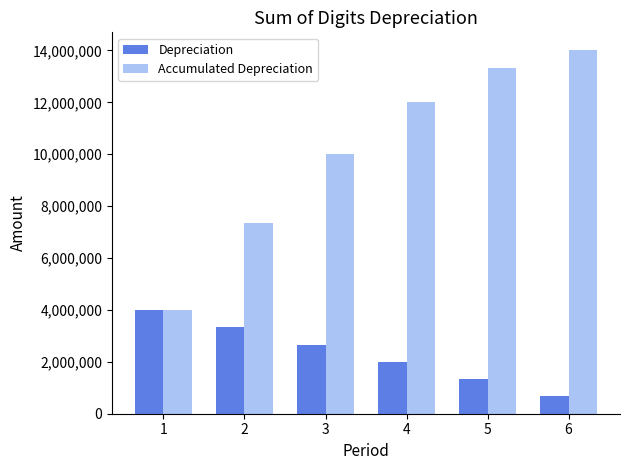

The Depreciation series shows 615506.1 at 5. True or false?

False